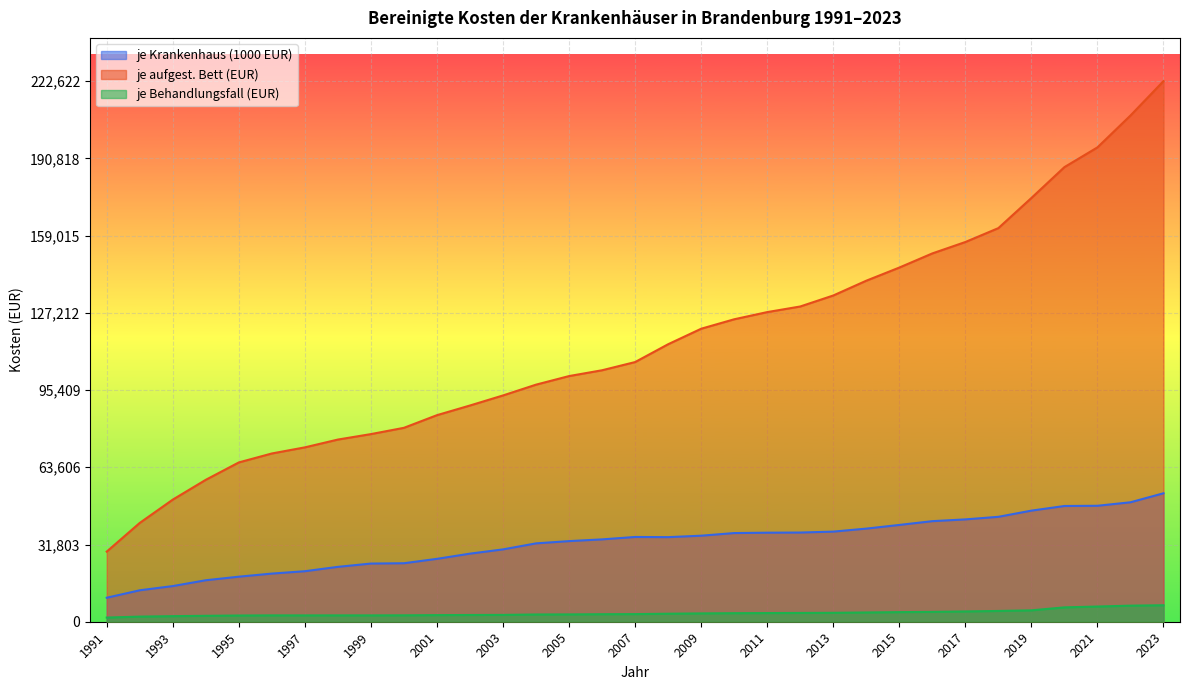

Reading right to left, transcribe all the data shown in this chart.

je Krankenhaus (1000 EUR): 52899	49188	47751	47661	45753	43207	42143	41416	39861	38345	37107	36729	36670	36513	35430	34836	34906	33912	33199	32269	29790	28038	25896	24087	23954	22600	20802	19823	18552	17082	14685	12949	9881
je aufgest. Bett (EUR): 222622	208466	195345	187216	174504	162098	156370	151676	145849	140438	134347	129820	127508	124552	120660	114276	106935	103563	101165	97633	93188	89050	85067	79857	77270	75021	71808	69290	65604	58451	50293	40694	28885
je Behandlungsfall (EUR): 6788	6624	6258	5912	4691	4438	4235	4055	3953	3811	3667	3617	3569	3523	3430	3300	3138	3095	3013	2984	2811	2772	2722	2639	2612	2616	2605	2615	2560	2439	2294	2109	1716